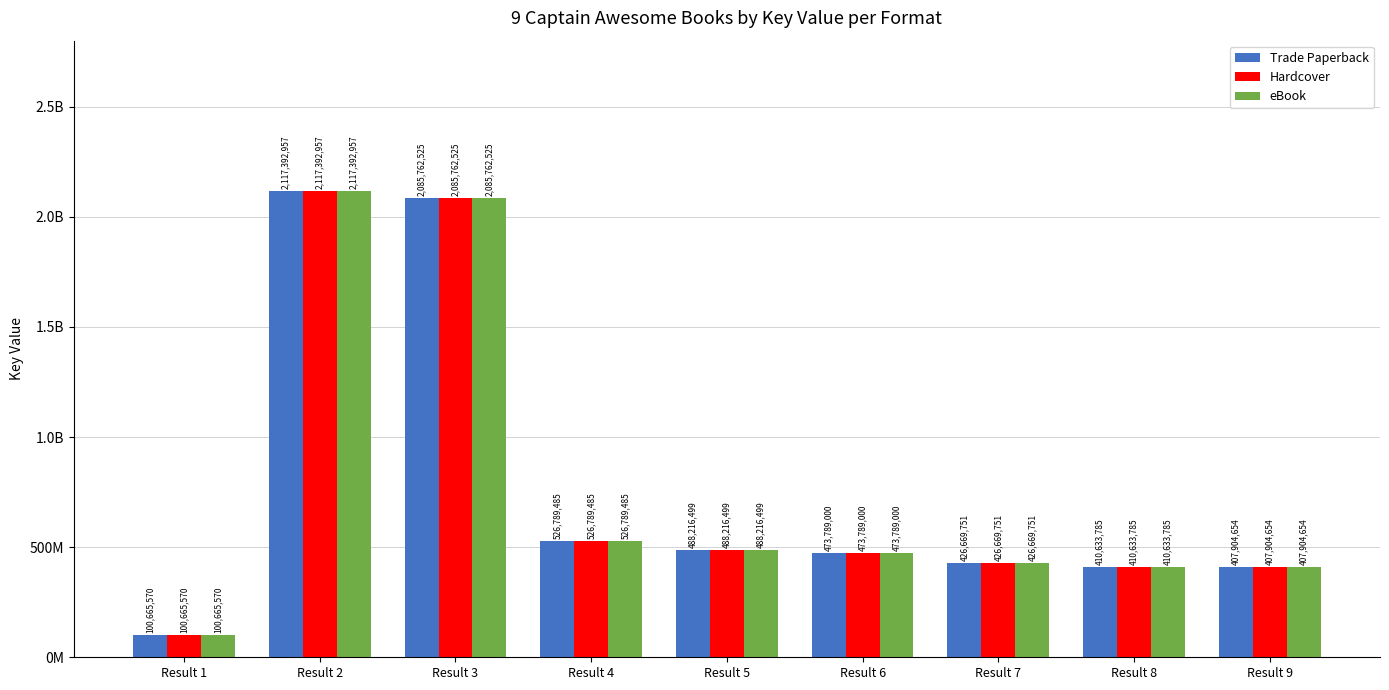

Are the bars grouped side by side (vs. stacked)?

Yes